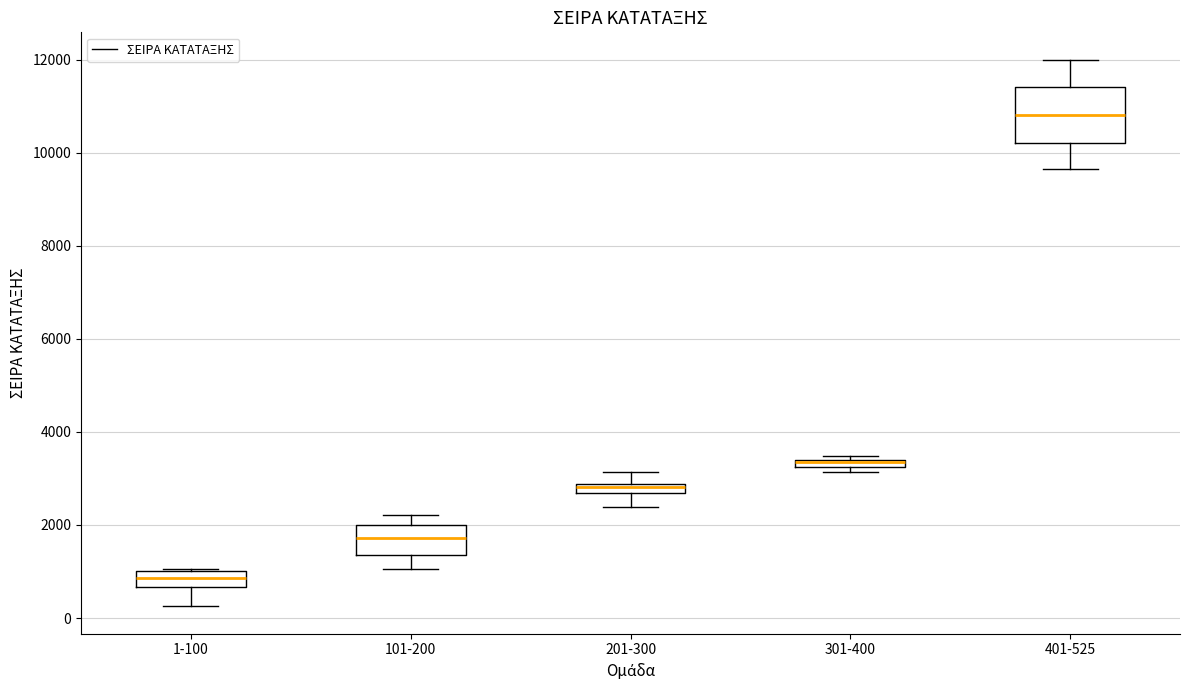

Comparing the boxes themselves (not the whiskers), which one is the tallest?

401-525